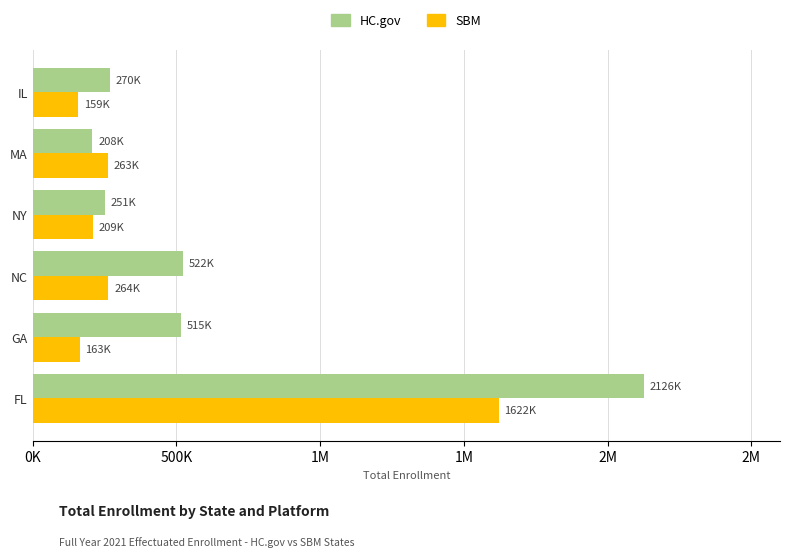

What are all the series names shown in the legend?

HC.gov, SBM